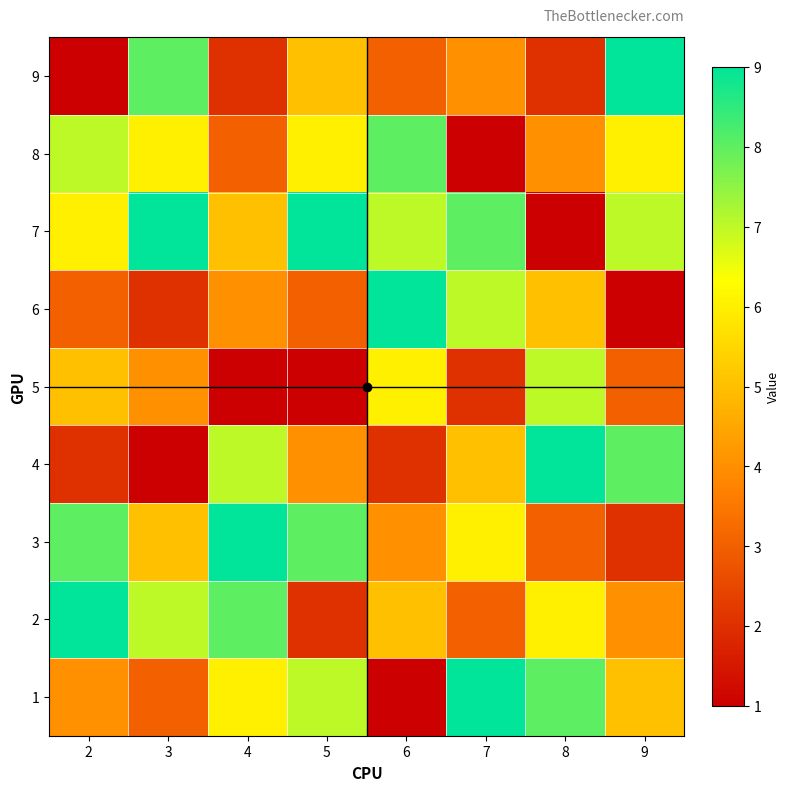

Reading right to left, extract all data points from this chart.

1: 9=5	8=8	7=9	6=1	5=7	4=6	3=3	2=4
2: 9=4	8=6	7=3	6=5	5=2	4=8	3=7	2=9
3: 9=2	8=3	7=6	6=4	5=8	4=9	3=5	2=8
4: 9=8	8=9	7=5	6=2	5=4	4=7	3=1	2=2
5: 9=3	8=7	7=2	6=6	5=1	4=1	3=4	2=5
6: 9=1	8=5	7=7	6=9	5=3	4=4	3=2	2=3
7: 9=7	8=1	7=8	6=7	5=9	4=5	3=9	2=6
8: 9=6	8=4	7=1	6=8	5=6	4=3	3=6	2=7
9: 9=9	8=2	7=4	6=3	5=5	4=2	3=8	2=1